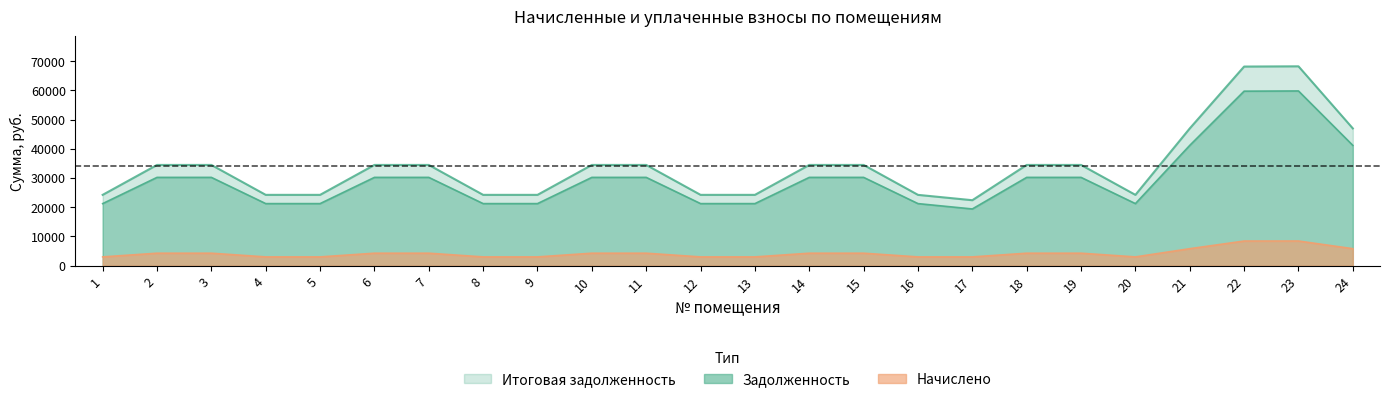

The zadolzhennost series shows 11905.7 at 2. True or false?

False